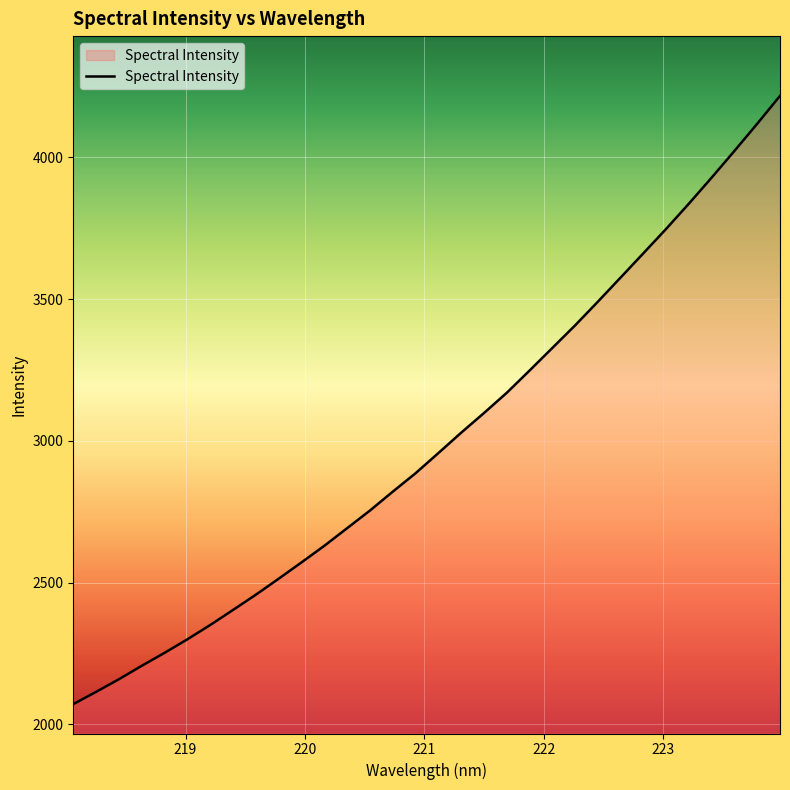

What is the difference between the maximum and minimum values?

2145.5